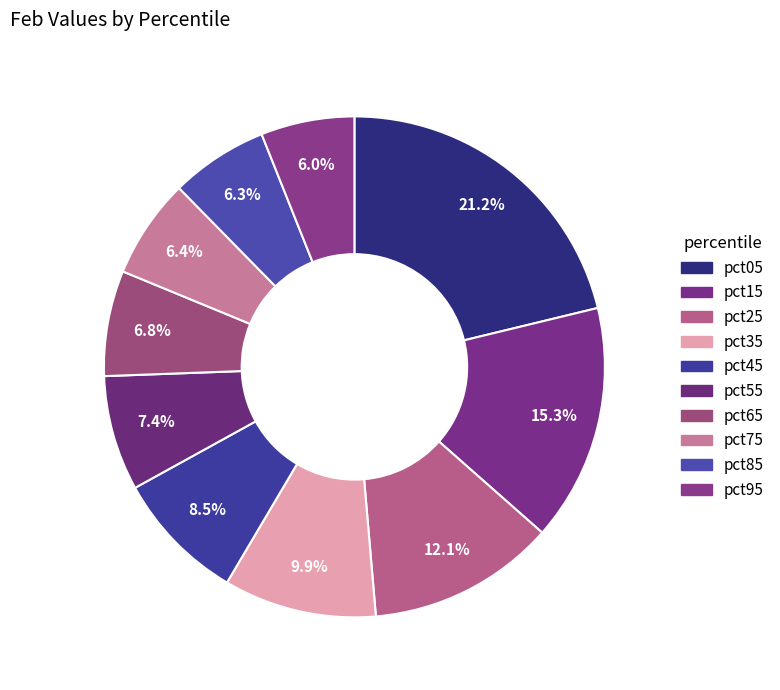

To the nearest percent, what is the average slice percentage?

10%